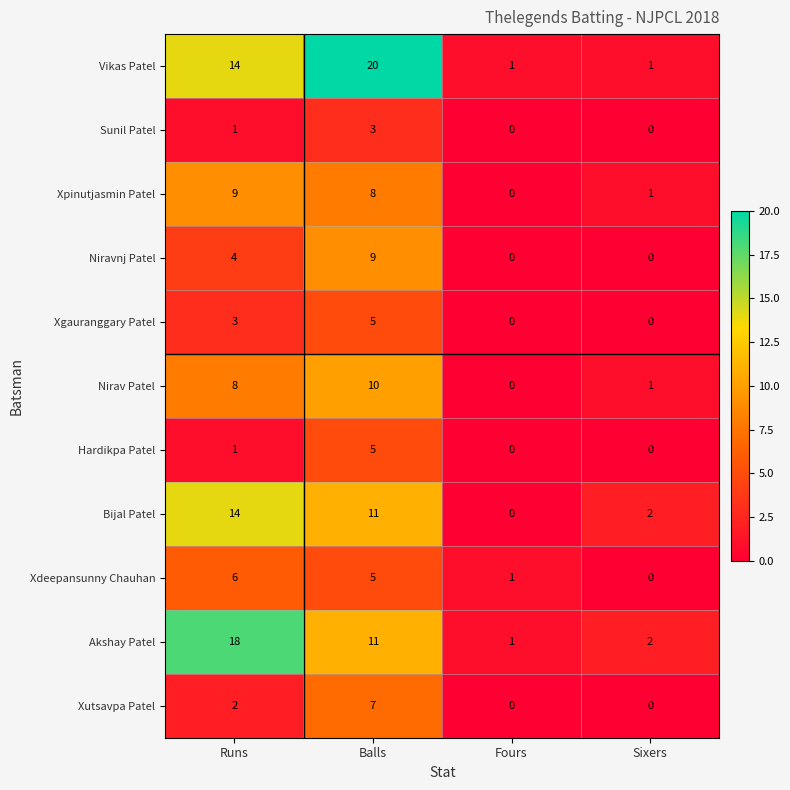

At which category is the sum across all series the highest?

Balls